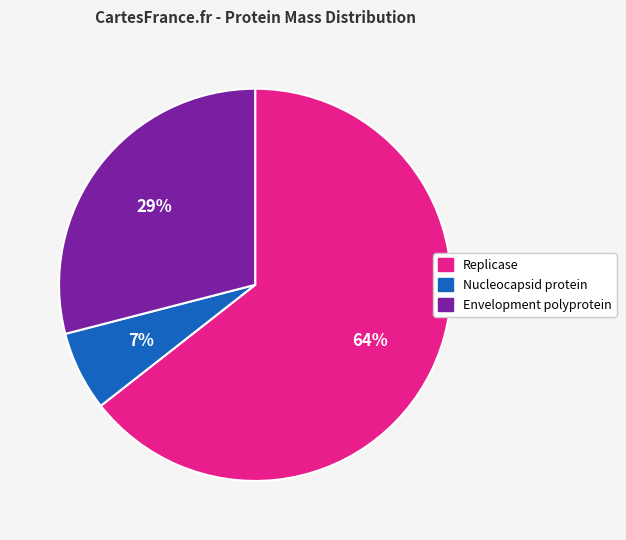

True or false: Envelopment polyprotein accounts for 29% of the total.

True